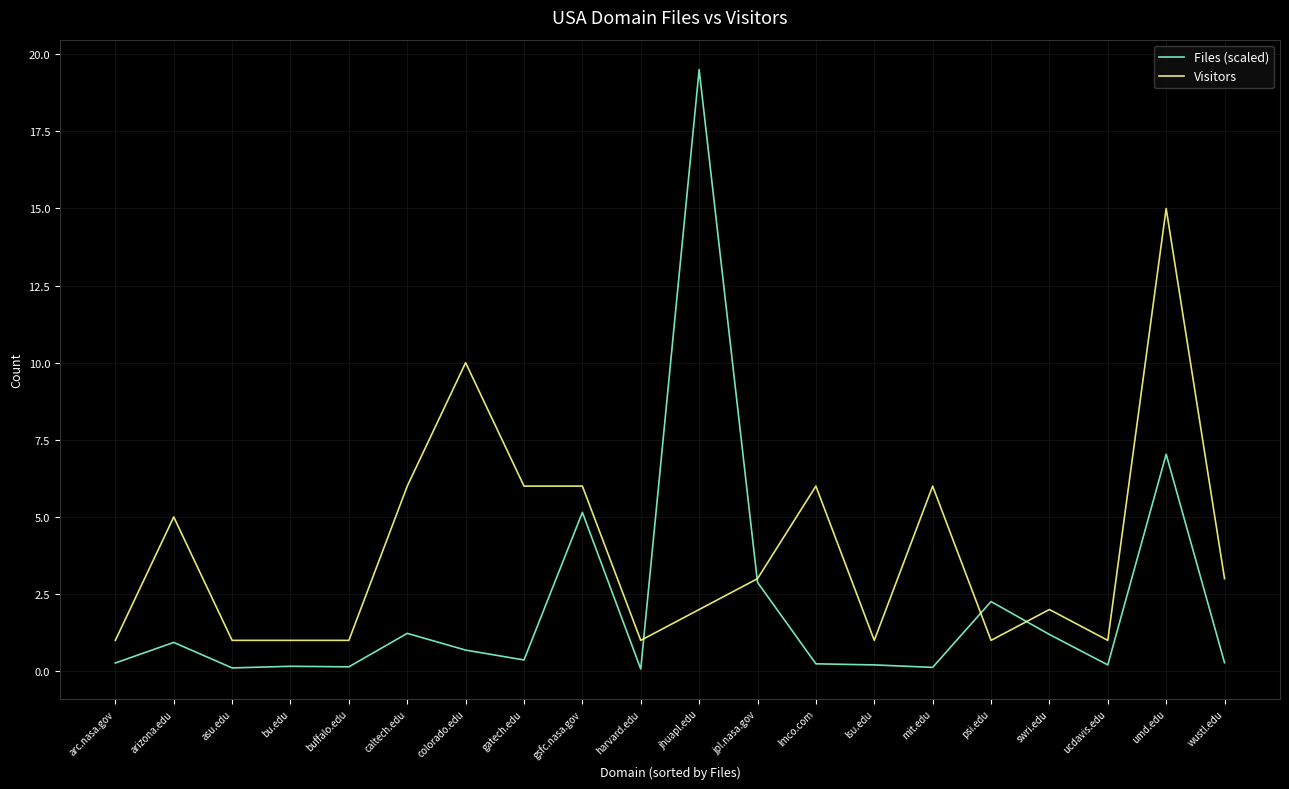

Which series has the widest spread of values?

Files (scaled)